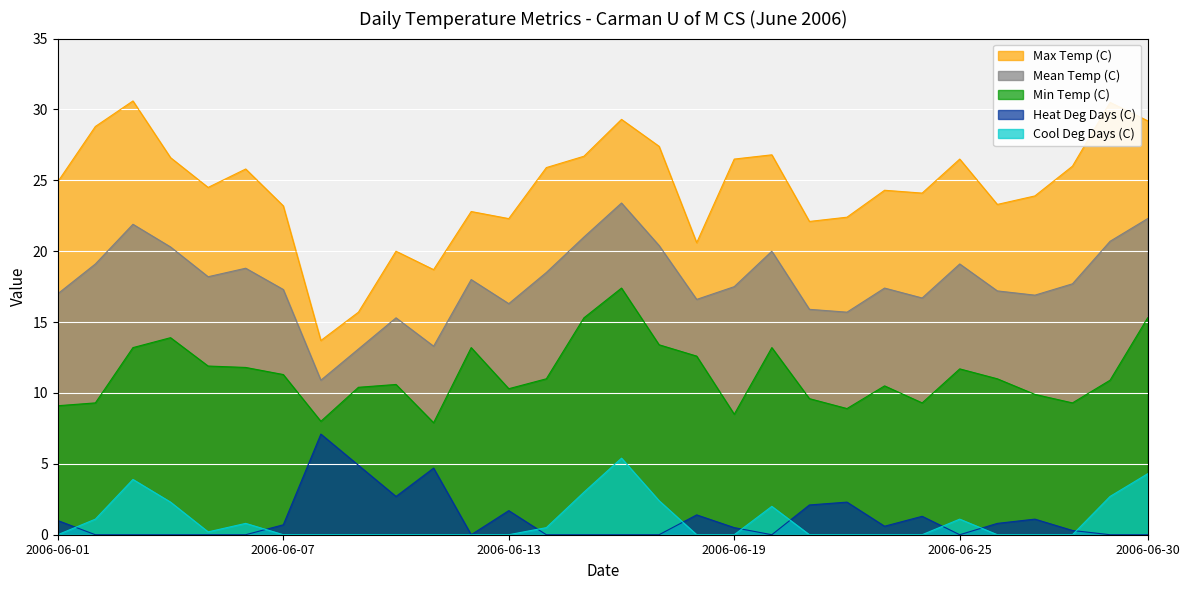

Reading left to right, extract all data points from this chart.

Max Temp (C): 24.9	28.8	30.6	26.6	24.5	25.8	23.2	13.7	15.7	20.0	18.7	22.8	22.3	25.9	26.7	29.3	27.4	20.6	26.5	26.8	22.1	22.4	24.3	24.1	26.5	23.3	23.9	26.0	30.5	29.2
Mean Temp (C): 17.0	19.1	21.9	20.3	18.2	18.8	17.3	10.9	13.1	15.3	13.3	18.0	16.3	18.5	21.0	23.4	20.4	16.6	17.5	20.0	15.9	15.7	17.4	16.7	19.1	17.2	16.9	17.7	20.7	22.3
Min Temp (C): 9.1	9.3	13.2	13.9	11.9	11.8	11.3	8.0	10.4	10.6	7.9	13.2	10.3	11.0	15.3	17.4	13.4	12.6	8.5	13.2	9.6	8.9	10.5	9.3	11.7	11.0	9.9	9.3	10.9	15.3
Heat Deg Days (C): 1.0	0.0	0.0	0.0	0.0	0.0	0.7	7.1	4.9	2.7	4.7	0.0	1.7	0.0	0.0	0.0	0.0	1.4	0.5	0.0	2.1	2.3	0.6	1.3	0.0	0.8	1.1	0.3	0.0	0.0
Cool Deg Days (C): 0.0	1.1	3.9	2.3	0.2	0.8	0.0	0.0	0.0	0.0	0.0	0.0	0.0	0.5	3.0	5.4	2.4	0.0	0.0	2.0	0.0	0.0	0.0	0.0	1.1	0.0	0.0	0.0	2.7	4.3